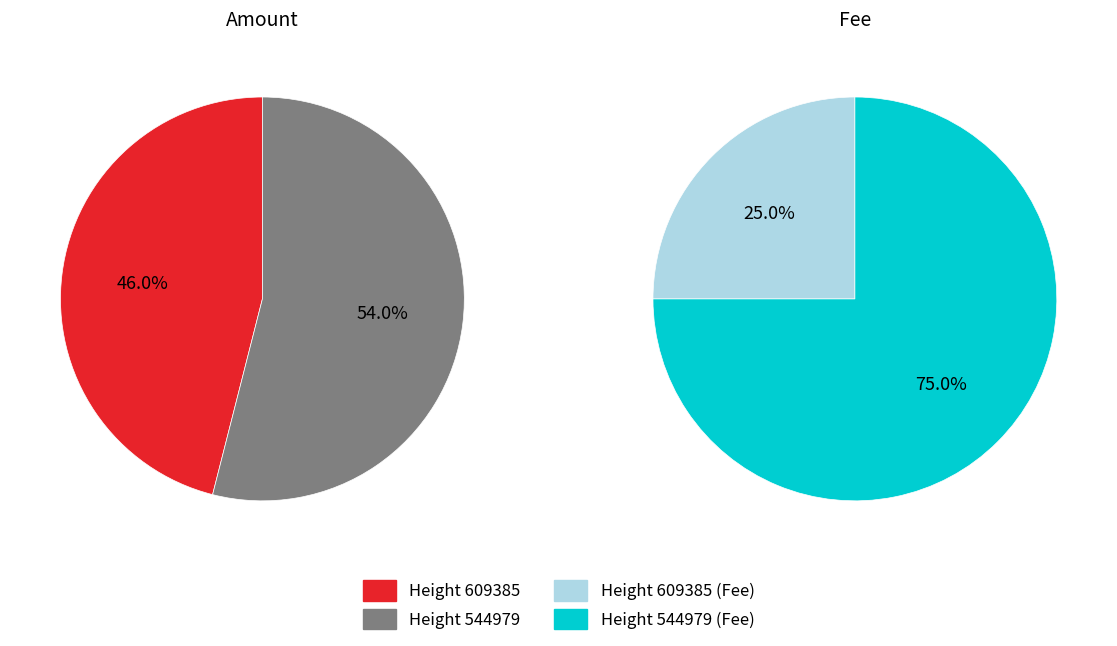

Which series has the largest range (max minus min)?

Fee